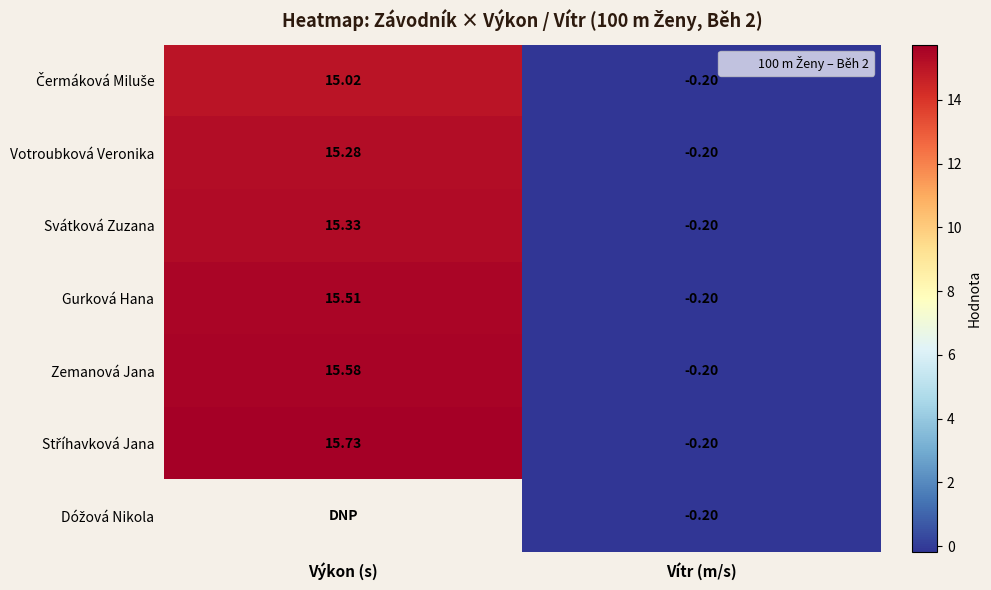

What is the minimum value for Čermáková Miluše?

-0.2